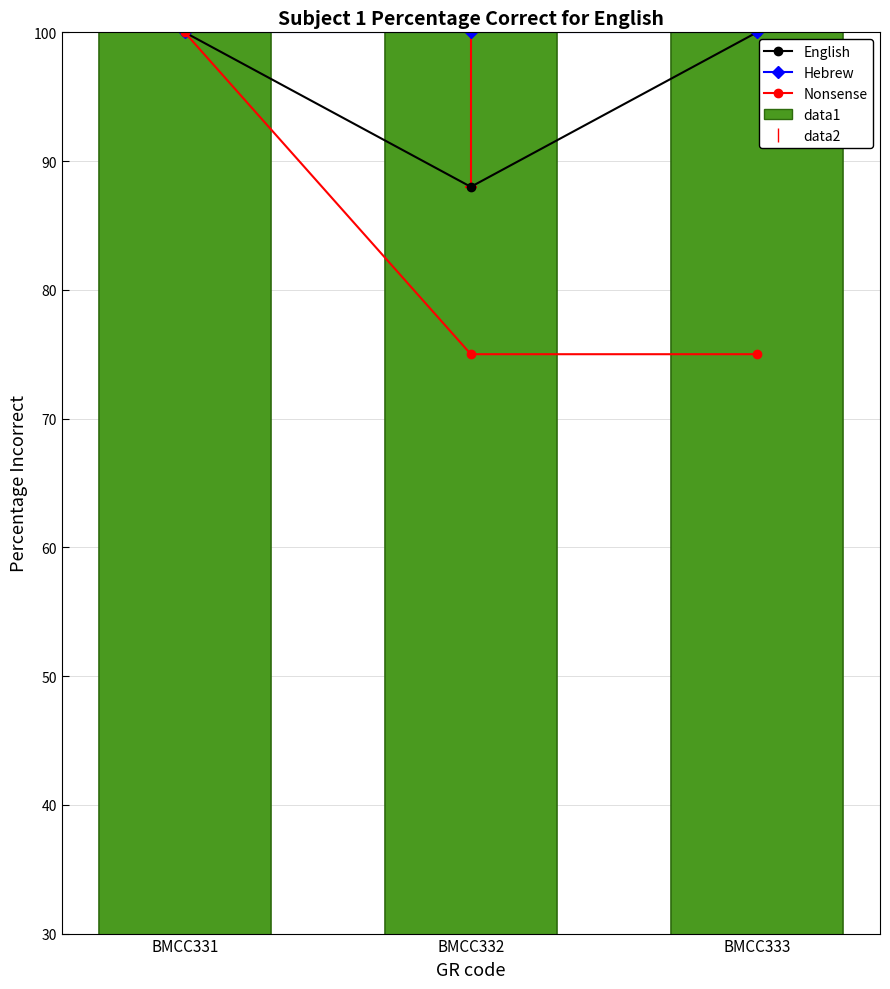

What is the total value across all series at BMCC331?

400